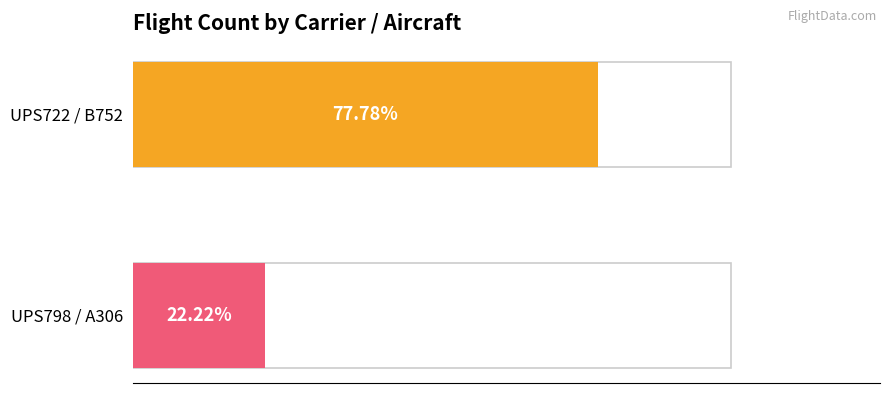

Which series has the largest range (max minus min)?

UPS722